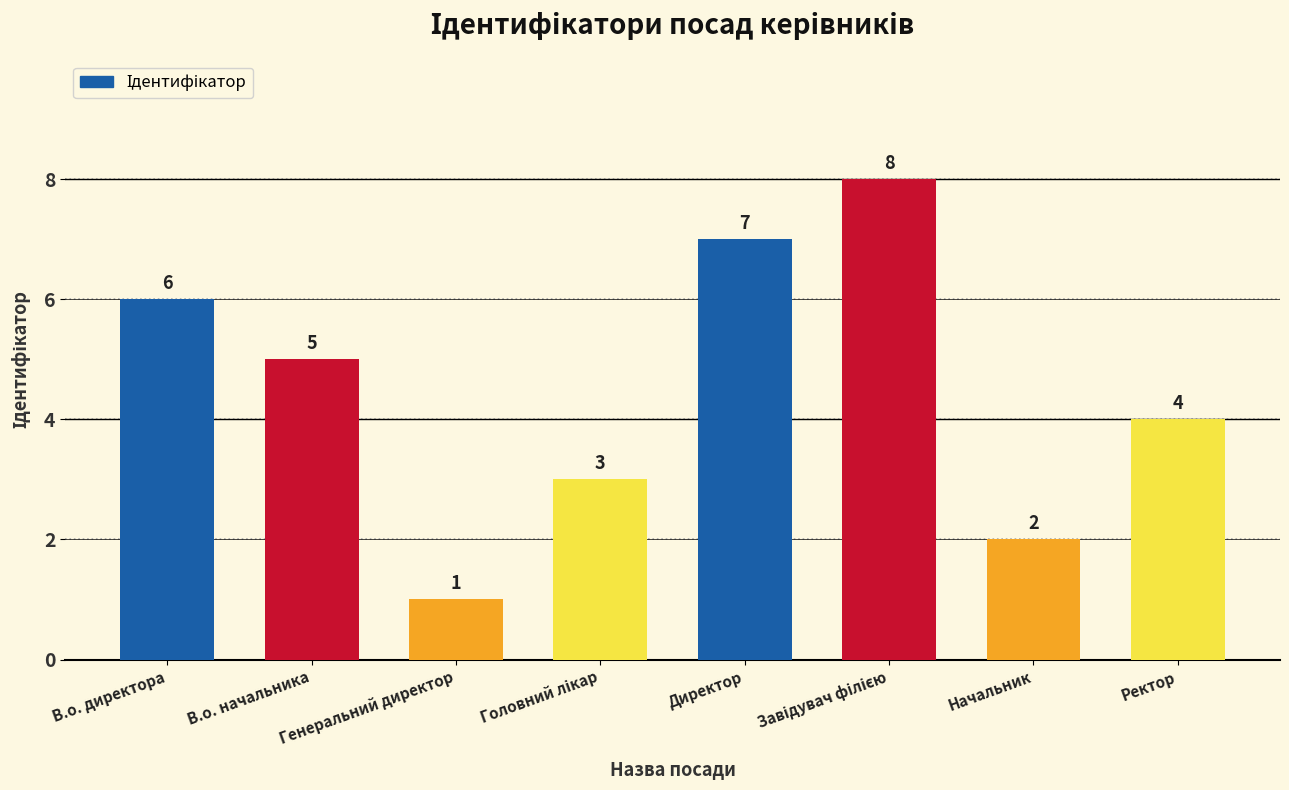

Which category has the lowest value across all series?

Генеральний директор